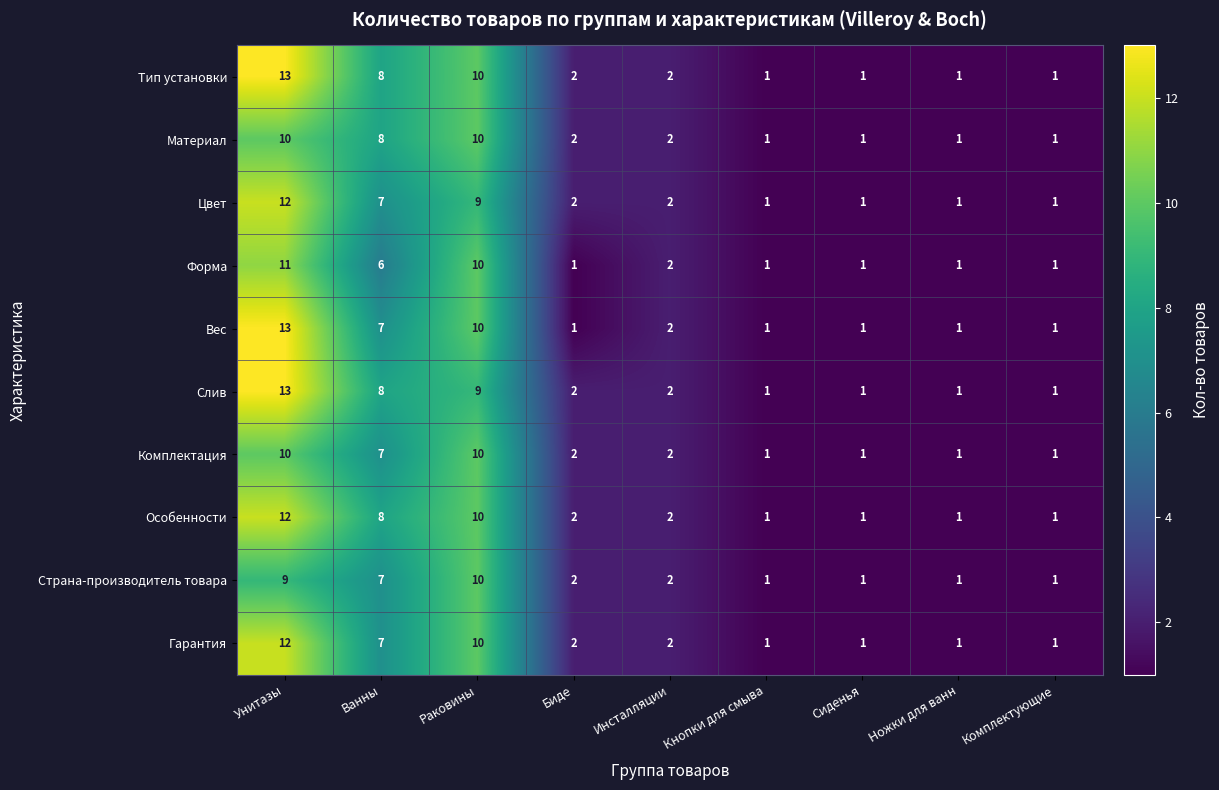

Which label corresponds to the largest value in the chart?

Унитазы